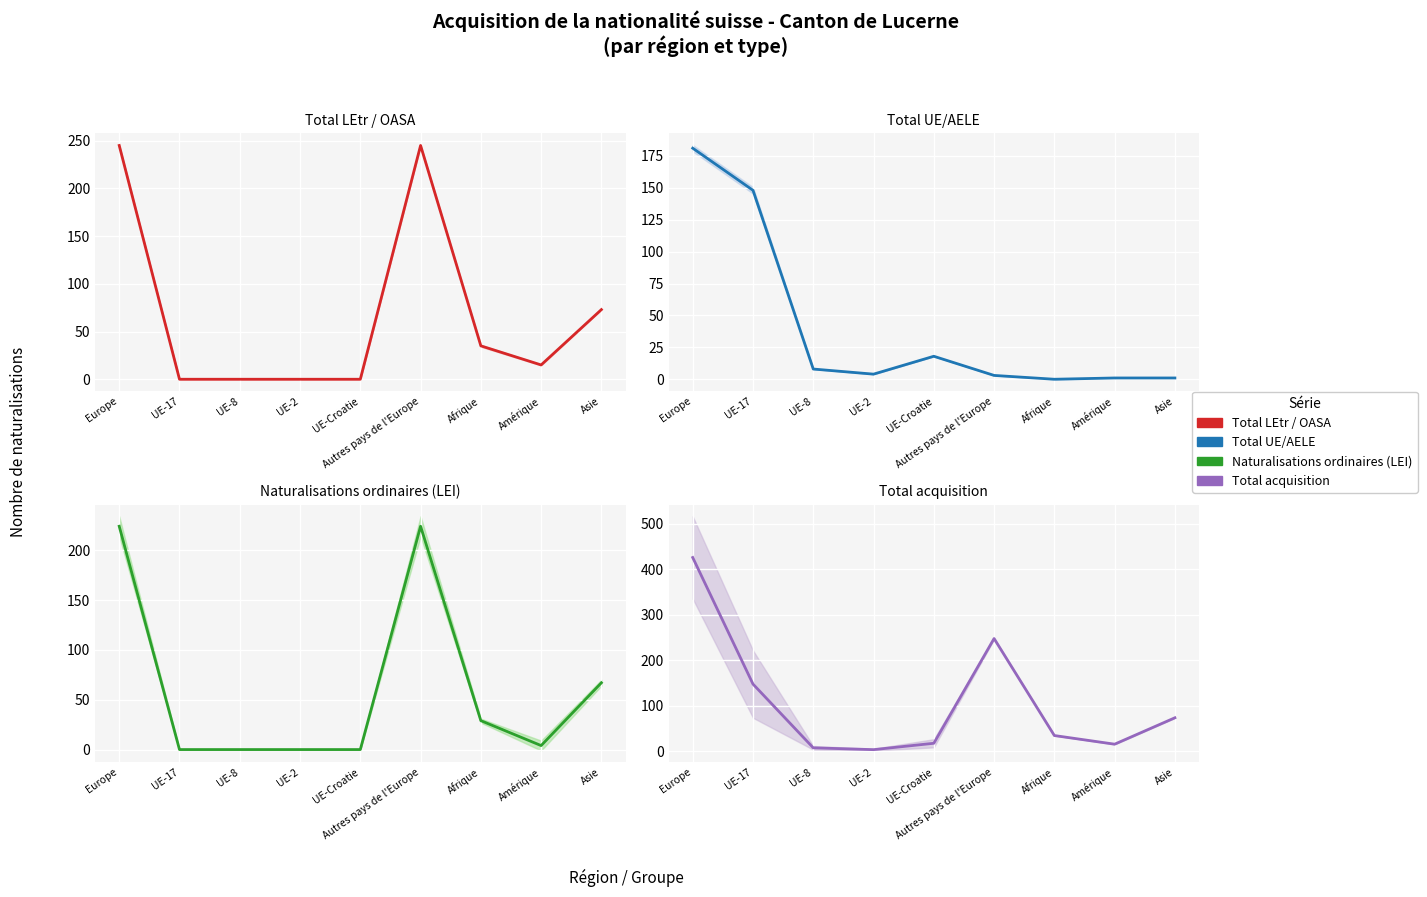

What are all the series names shown in the legend?

Total LEtr / OASA, Total UE/AELE, Naturalisations ordinaires (LEI), Total acquisition